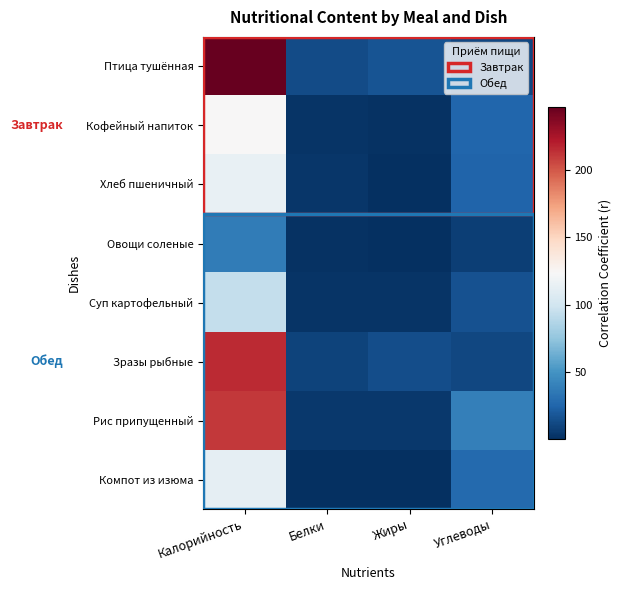

Between Калорийность and Жиры, which is larger?

Калорийность